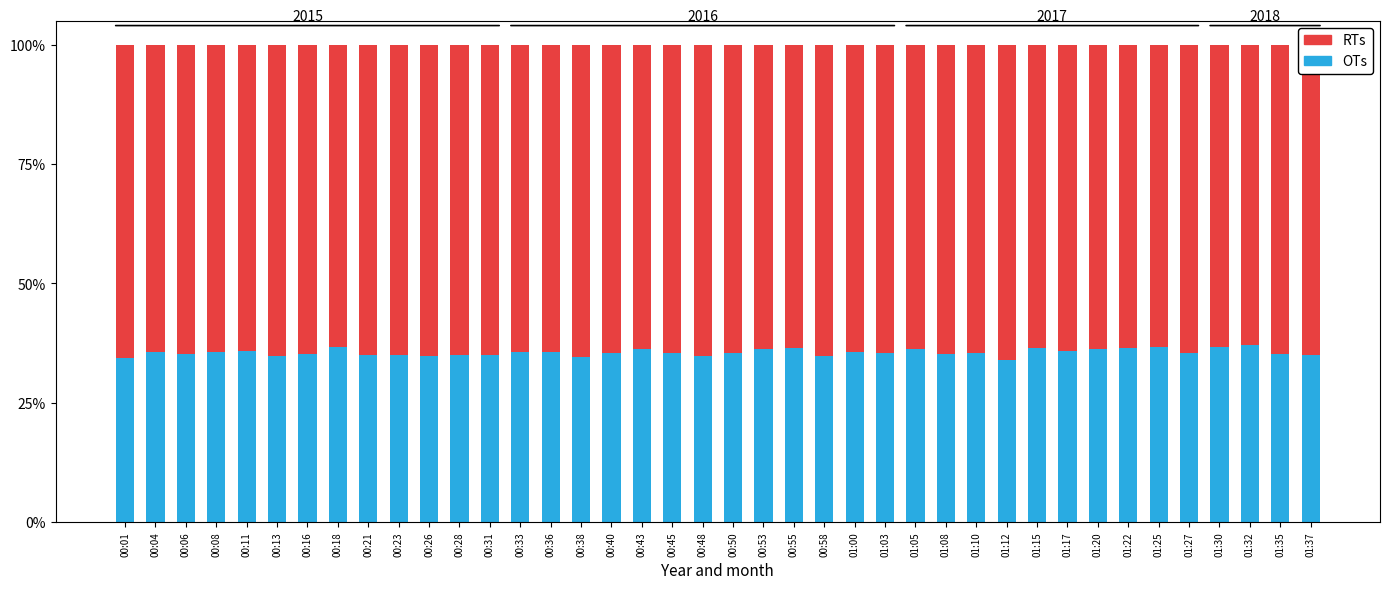

What is the lowest value of the OTs series?

33.9